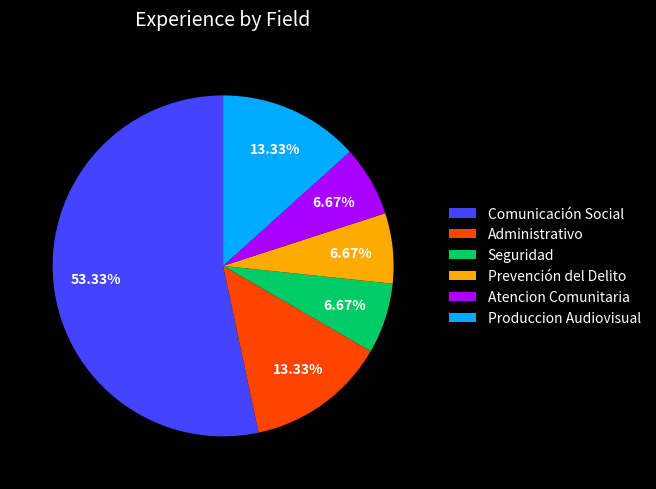

Is there a majority slice in this chart?

Yes